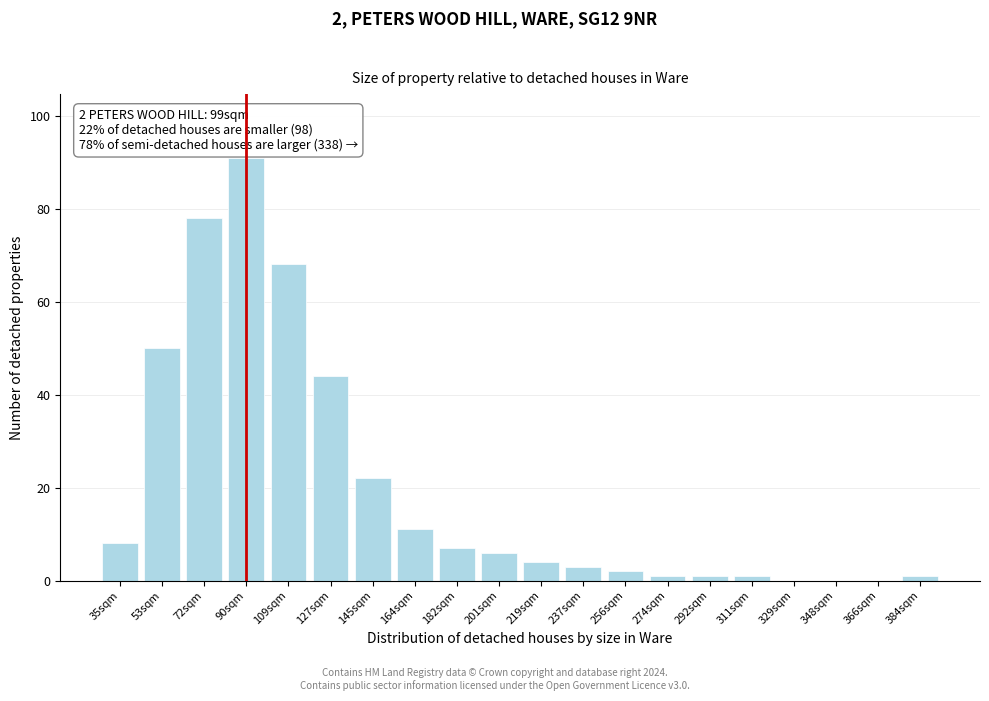

Reading left to right, extract all data points from this chart.

35sqm=8	53sqm=50	72sqm=78	90sqm=91	109sqm=68	127sqm=44	145sqm=22	164sqm=11	182sqm=7	201sqm=6	219sqm=4	237sqm=3	256sqm=2	274sqm=1	292sqm=1	311sqm=1	329sqm=0	348sqm=0	366sqm=0	384sqm=1